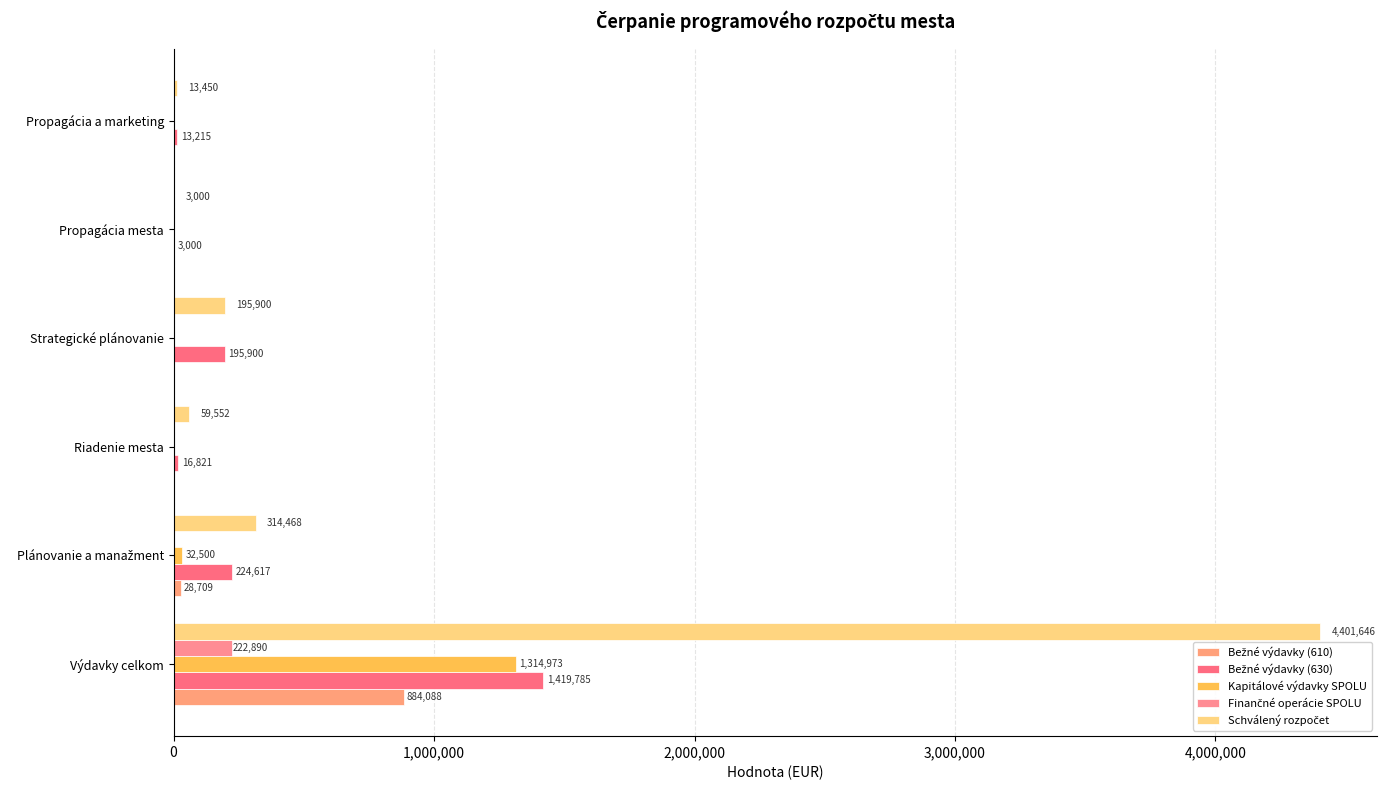

What is the greatest value displayed?

4401646